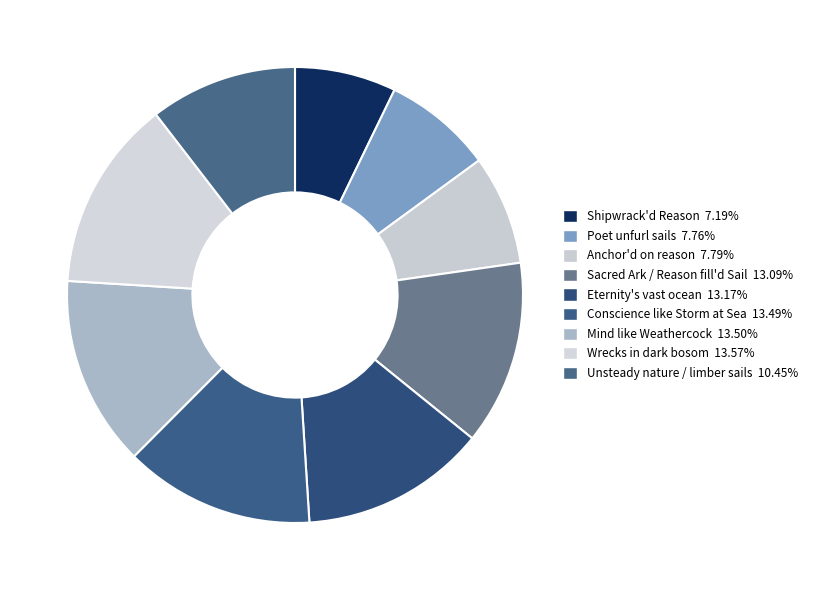

Count the number of slices in the pie.

9